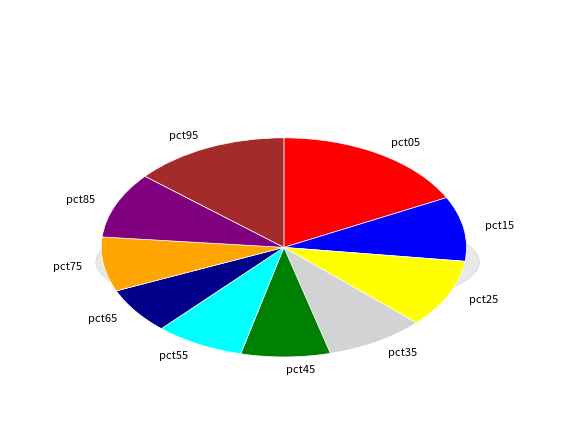

What percentage is the pct65 slice, to the nearest percent?

7%